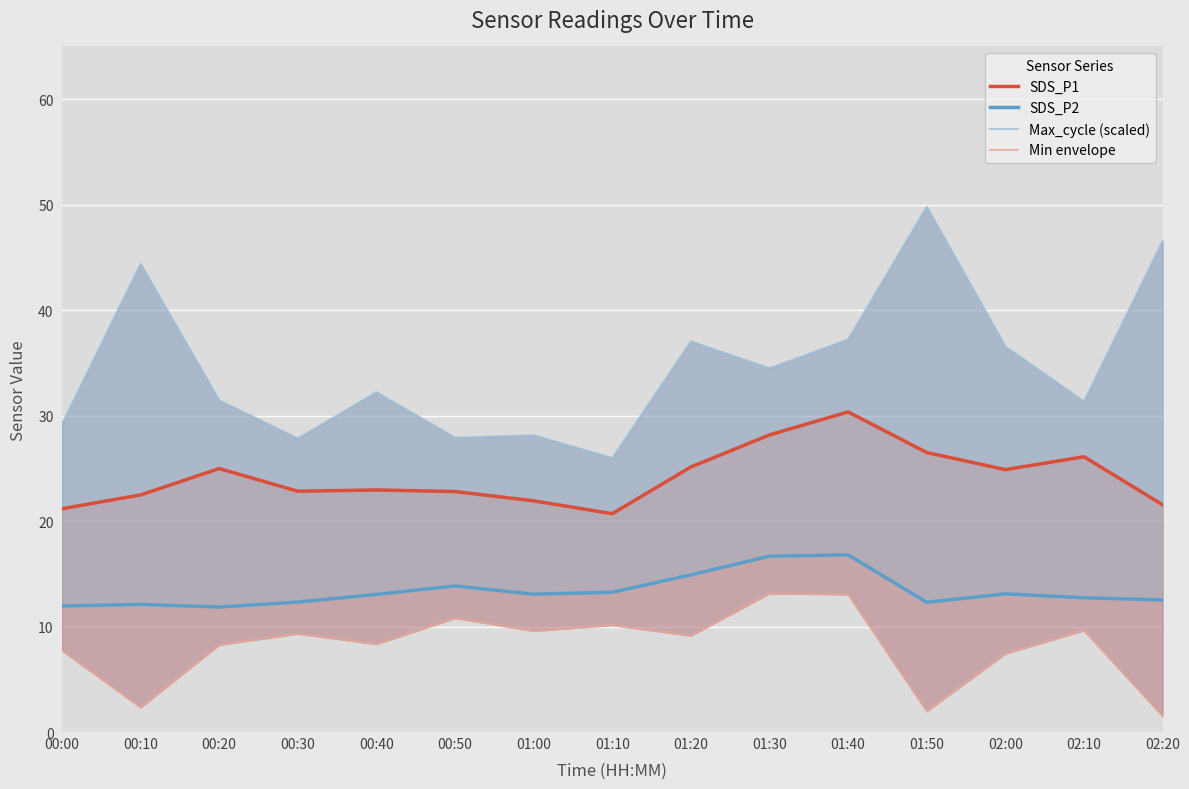

Reading left to right, extract all data points from this chart.

SDS_P1: 21.2	22.5	25.0	22.8	22.9	22.8	21.9	20.7	25.1	28.2	30.4	26.5	24.9	26.1	21.6
SDS_P2: 11.9	12.1	11.8	12.3	13.1	13.8	13.1	13.2	14.9	16.7	16.8	12.3	13.1	12.7	12.5
Max_cycle (scaled): 29.2	44.4	31.4	27.8	32.2	27.9	28.1	26.0	37.0	34.5	37.2	49.8	36.5	31.3	46.5
Min envelope: 7.7	2.3	8.3	9.3	8.3	10.8	9.6	10.1	9.1	13.1	13.1	2.0	7.4	9.6	1.5